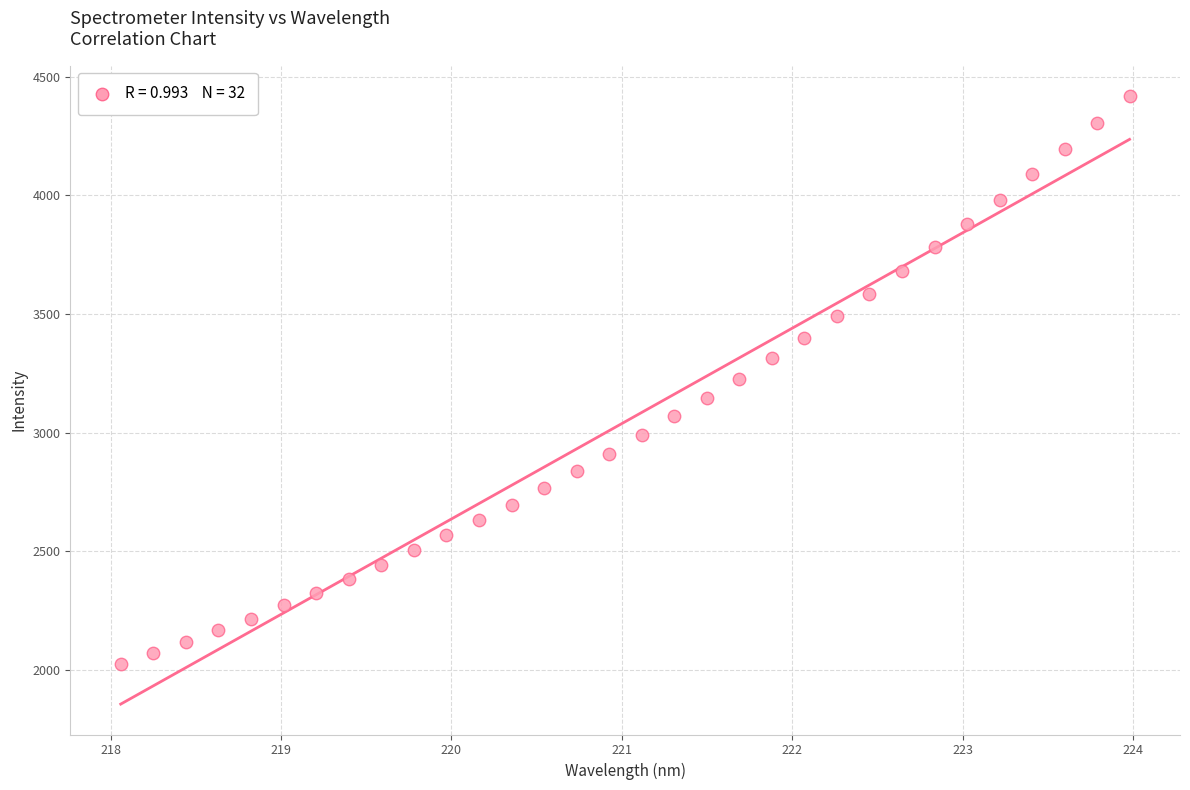

What is the range of X values (max minus min)?

5.9